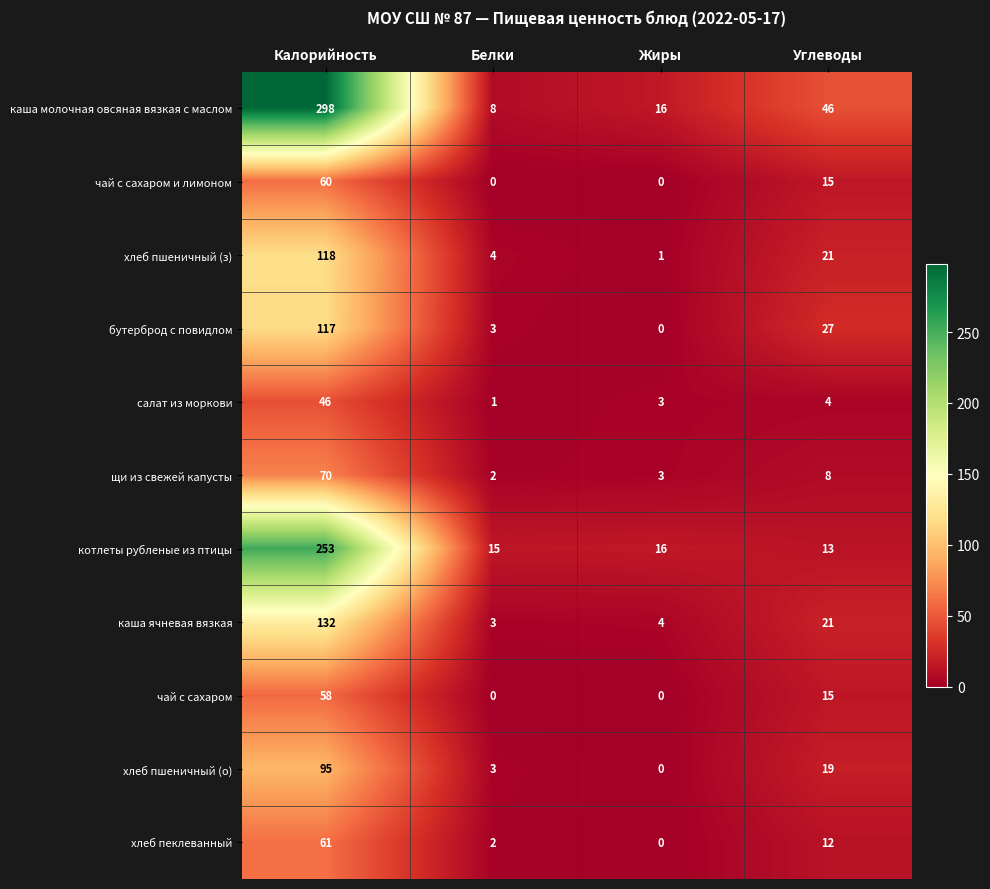

Rank the series by their maximum value, from lowest to highest.

салат из моркови, чай с сахаром, чай с сахаром и лимоном, хлеб пеклеванный, щи из свежей капусты, хлеб пшеничный (о), бутерброд с повидлом, хлеб пшеничный (з), каша ячневая вязкая, котлеты рубленые из птицы, каша молочная овсяная вязкая с маслом